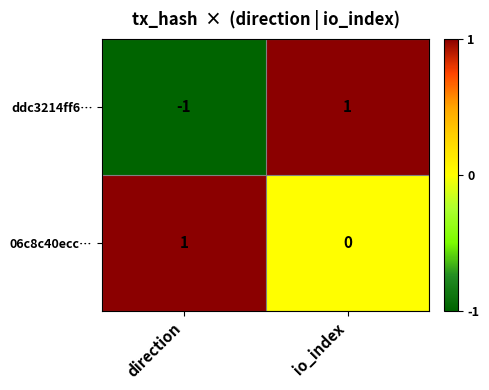

Reading left to right, what are all the values shown in this chart?

ddc3214ff6…: -1	1
06c8c40ecc…: 1	0